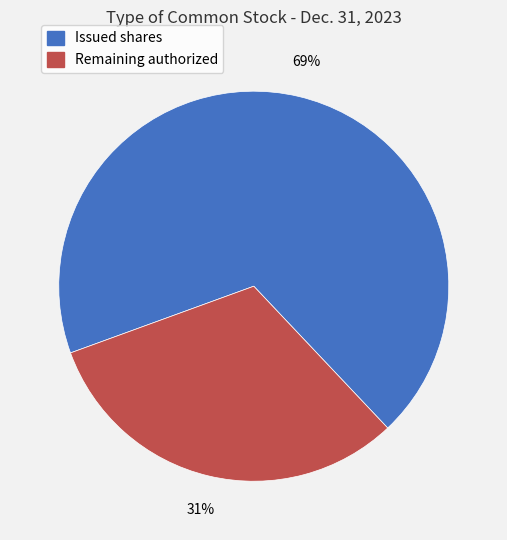

Is there any slice that represents more than half of the pie?

Yes